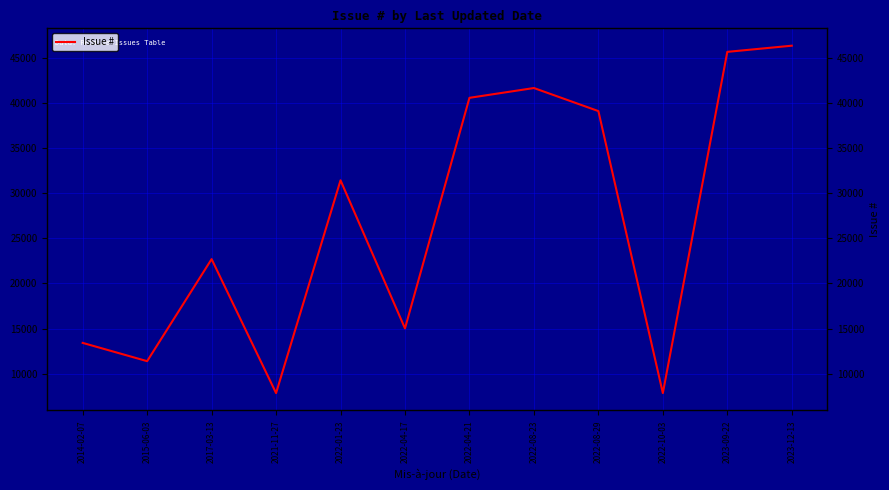

At which label is the value closest to 27100?

2022-01-23